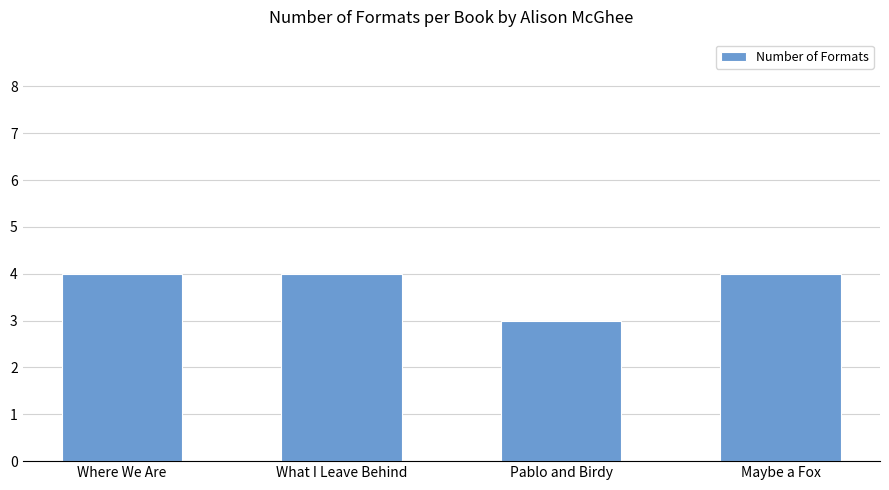

What is the approximate value at What I Leave Behind?

4